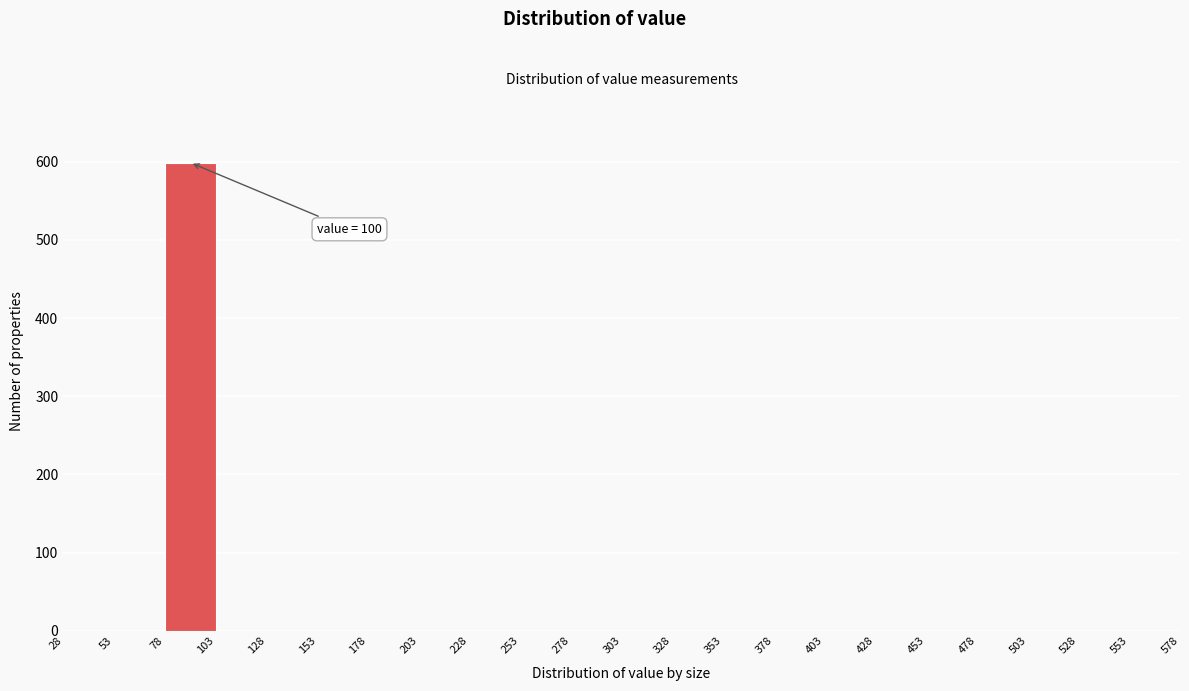

Over which range of the x-axis is the bar tallest?

78 to 103